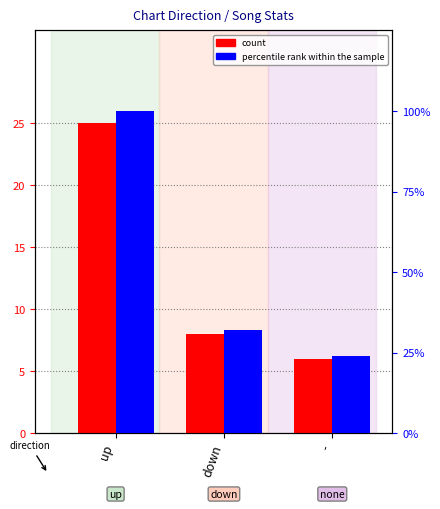

List the labels in order of percentile rank within the sample value, smallest first.

-, down, up